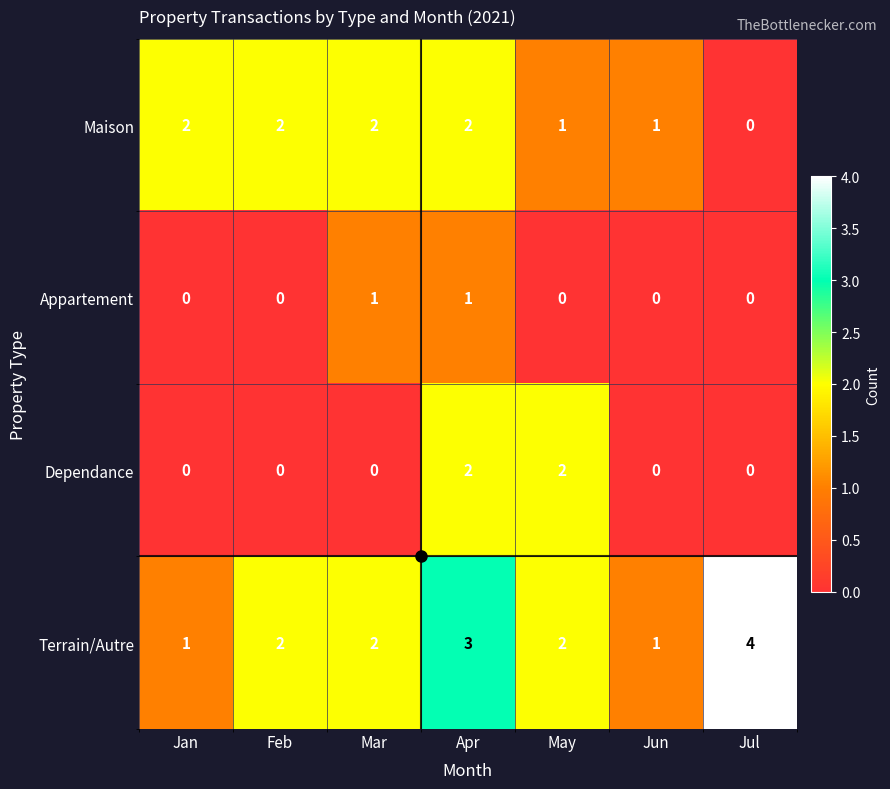

Is it true that Dependance equals 1 at Jun?

False